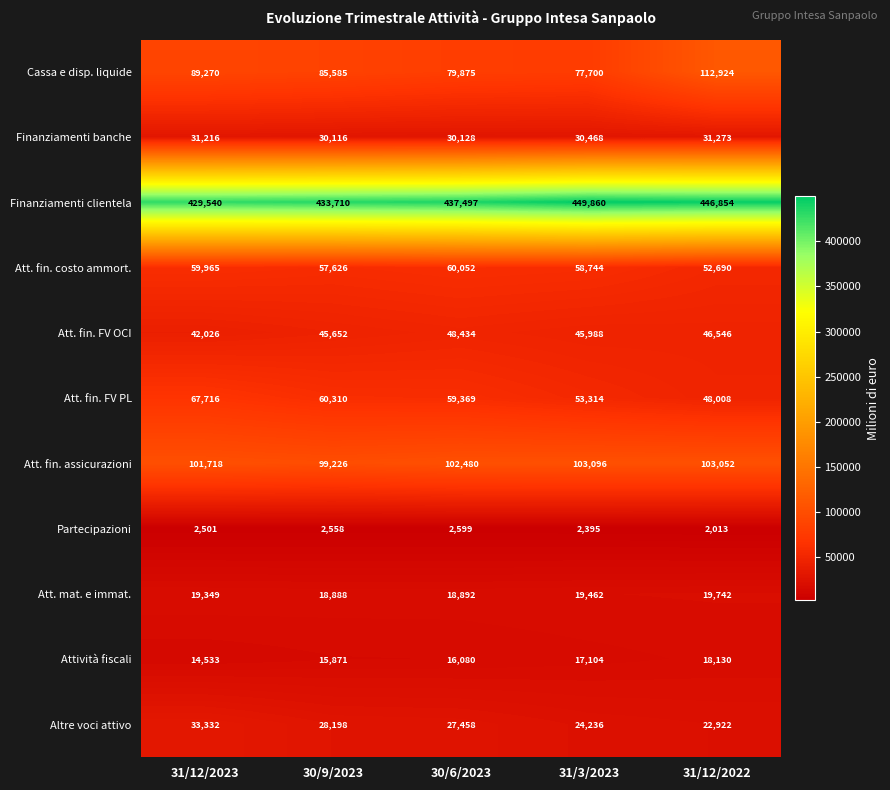

What is the minimum value for Att. fin. costo ammort.?

52690